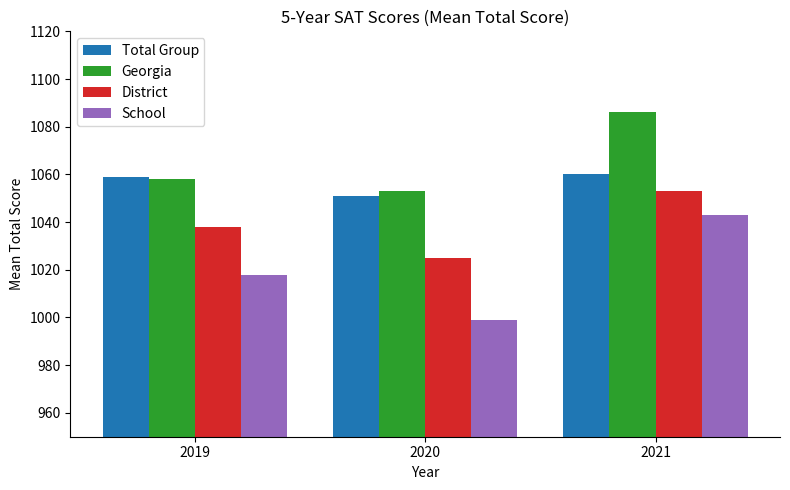

What is the total value across all series at 2019?

4173